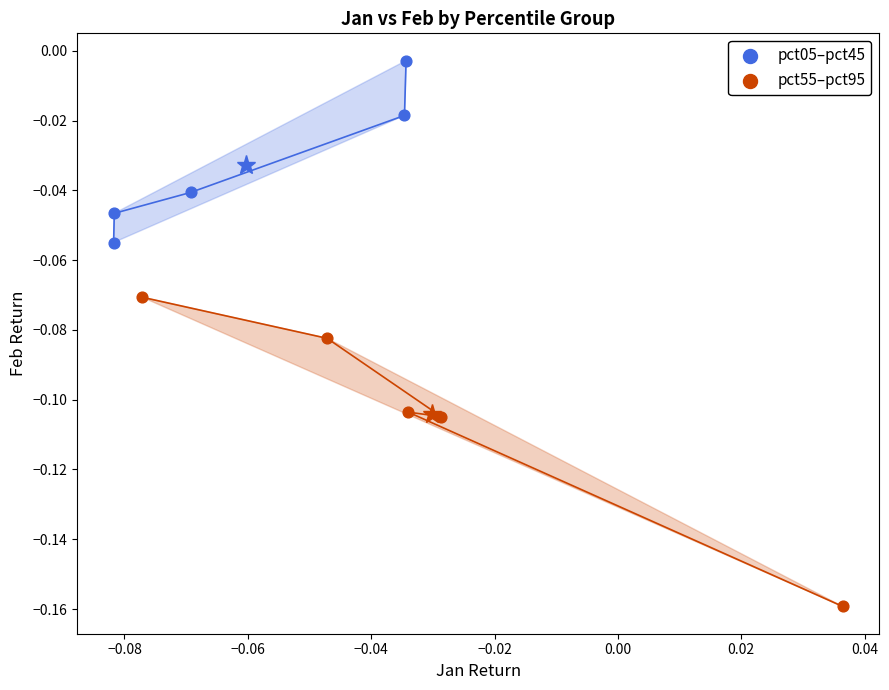

What are all the series names shown in the legend?

pct05–pct45, pct55–pct95